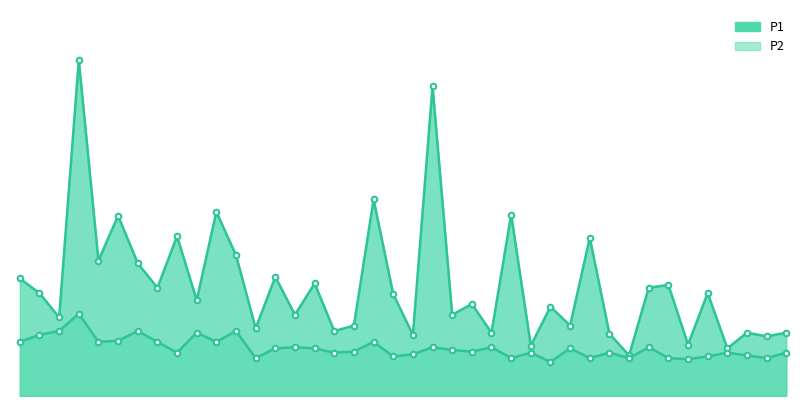

Reading right to left, what are all the values shown in this chart?

P1: 1.2	1.1	1.2	0.9	1.9	0.9	2.0	2.0	0.8	1.1	2.9	1.3	1.6	0.9	3.4	1.2	1.7	1.5	5.7	1.1	1.9	3.6	1.3	1.2	2.1	1.5	2.2	1.2	2.6	3.4	1.8	3.0	2.0	2.5	3.3	2.5	6.2	1.4	1.9	2.2
P2: 0.8	0.7	0.8	0.8	0.7	0.7	0.7	0.9	0.7	0.8	0.7	0.9	0.6	0.8	0.7	0.9	0.8	0.8	0.9	0.8	0.7	1.0	0.8	0.8	0.9	0.9	0.9	0.7	1.2	1.0	1.2	0.8	1.0	1.2	1.0	1.0	1.5	1.2	1.1	1.0